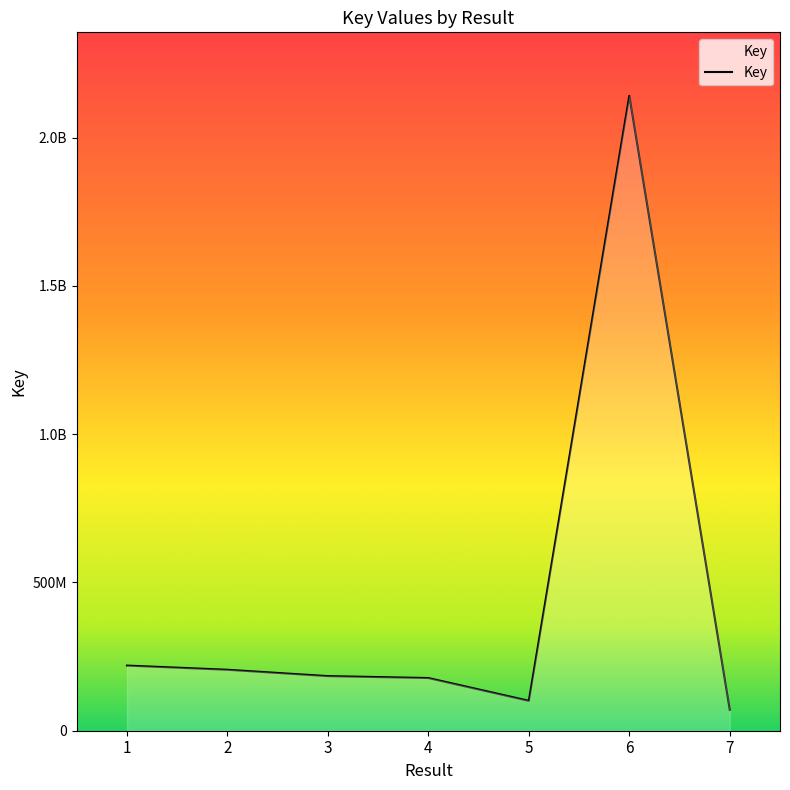

The value at 3 is 184162416. True or false?

True